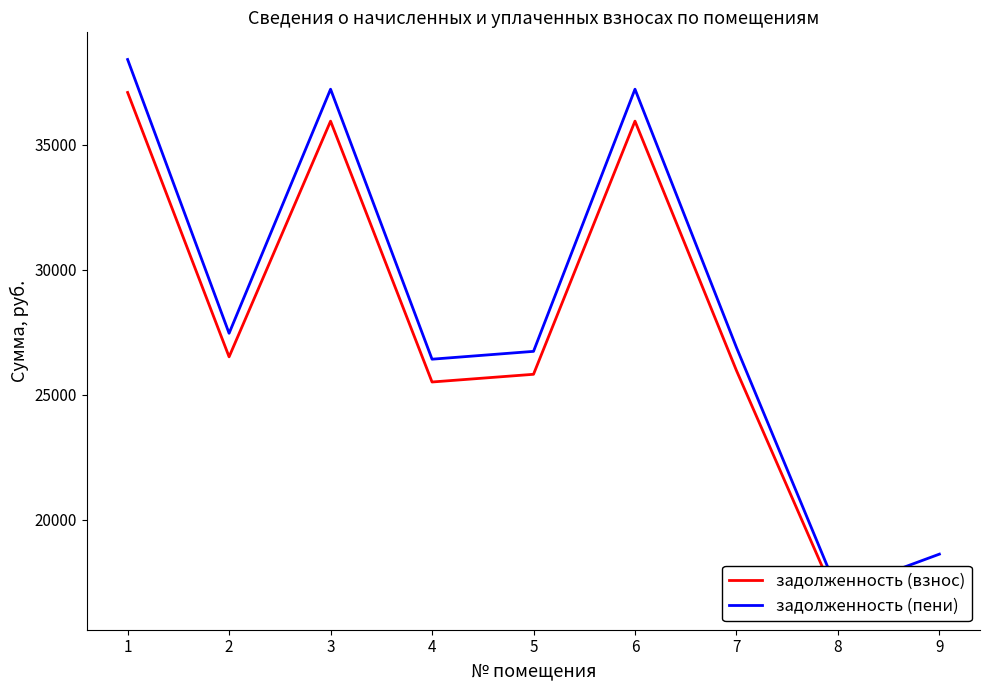

True or false: задолженность (пени) and задолженность (взнос) intersect in this chart.

False